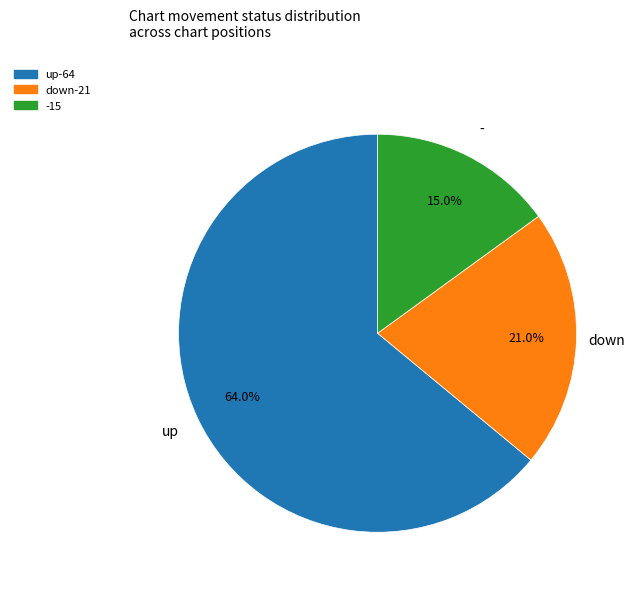

How many slices are in this pie chart?

3